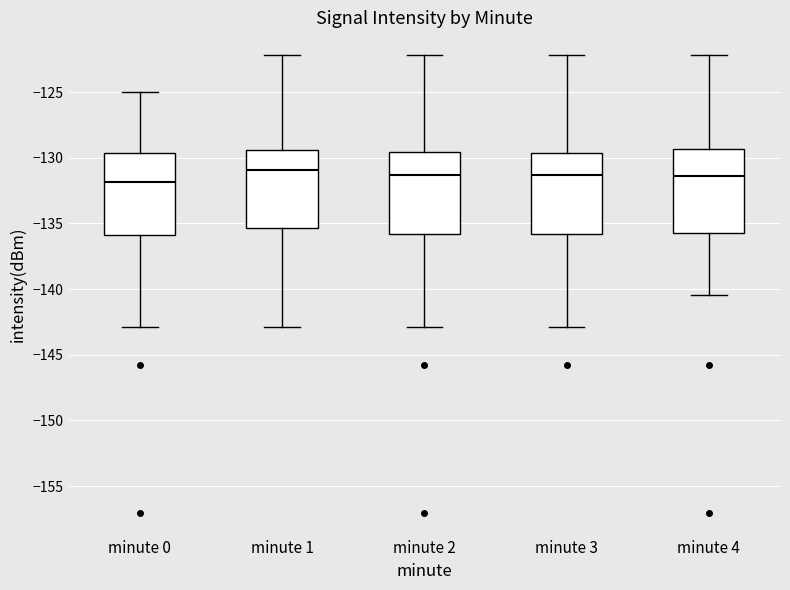

Reading left to right, read every box against the y-axis: the position of its median line, the range the box covers, and the ends of its whiskers. The values are not printed on the chart, so give them approximately, as read against the axis.

minute 0: median -132.0, box -136.0 to -129.5, whiskers -143.0 to -125.0
minute 1: median -131.0, box -135.5 to -129.5, whiskers -143.0 to -122.0
minute 2: median -131.5, box -136.0 to -129.5, whiskers -143.0 to -122.0
minute 3: median -131.5, box -136.0 to -129.5, whiskers -143.0 to -122.0
minute 4: median -131.5, box -135.5 to -129.5, whiskers -140.5 to -122.0